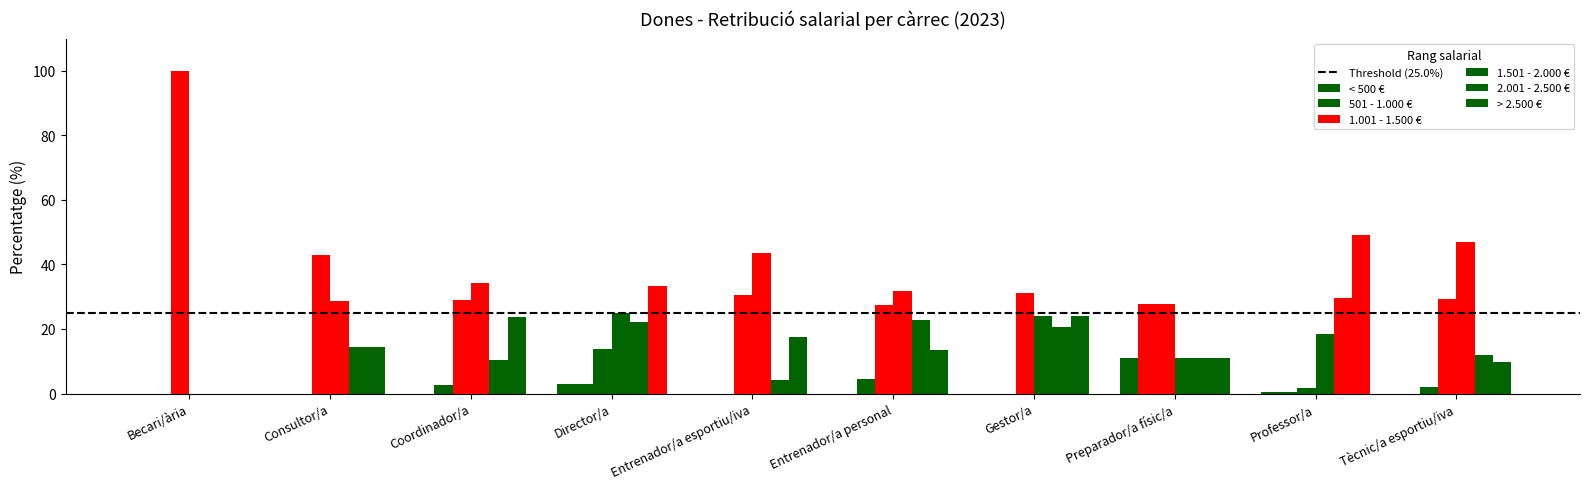

Count the number of data series in this chart.

6